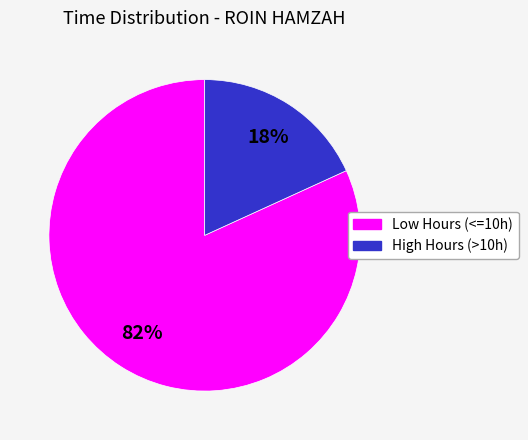

To the nearest percent, what is the average slice percentage?

50%